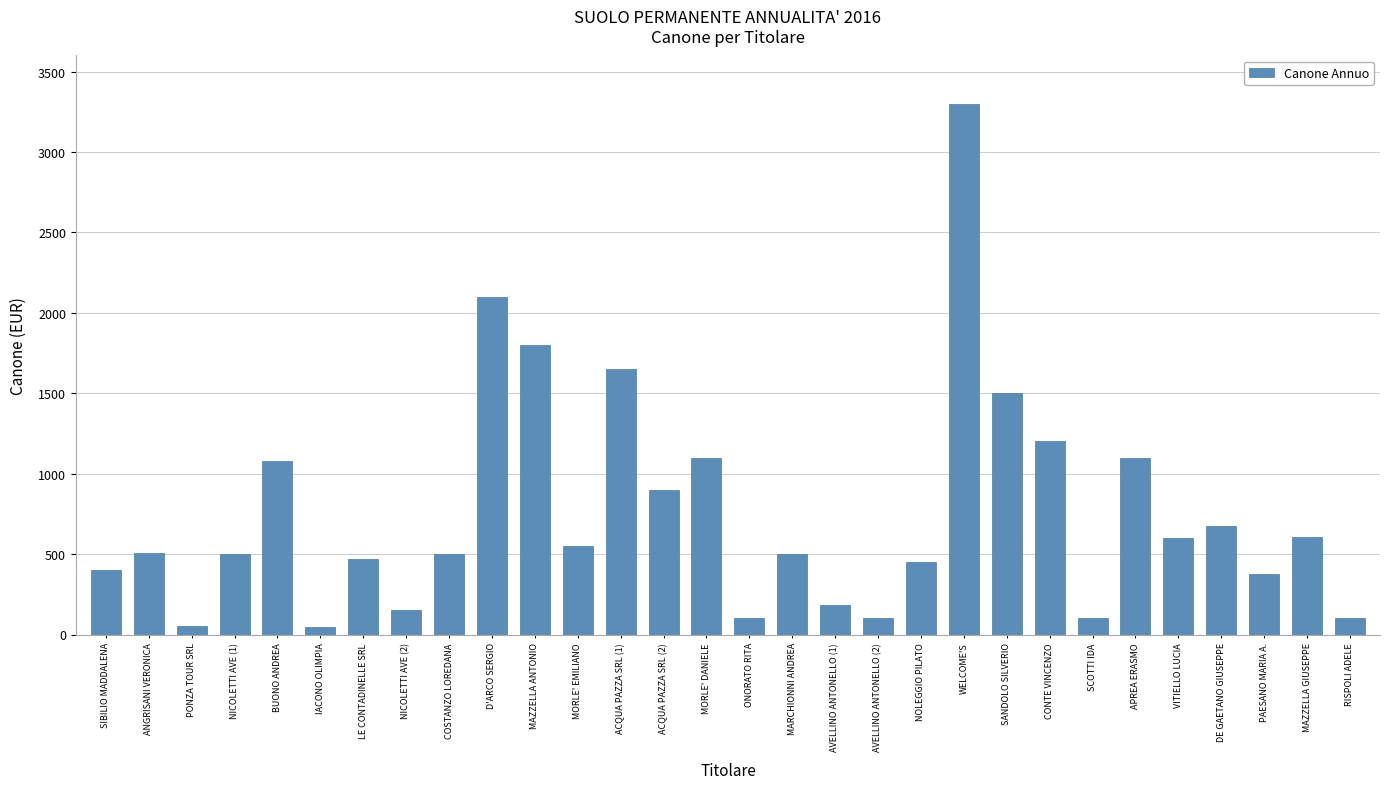

What value does the data have at AVELLINO ANTONELLO (1)?

184.0